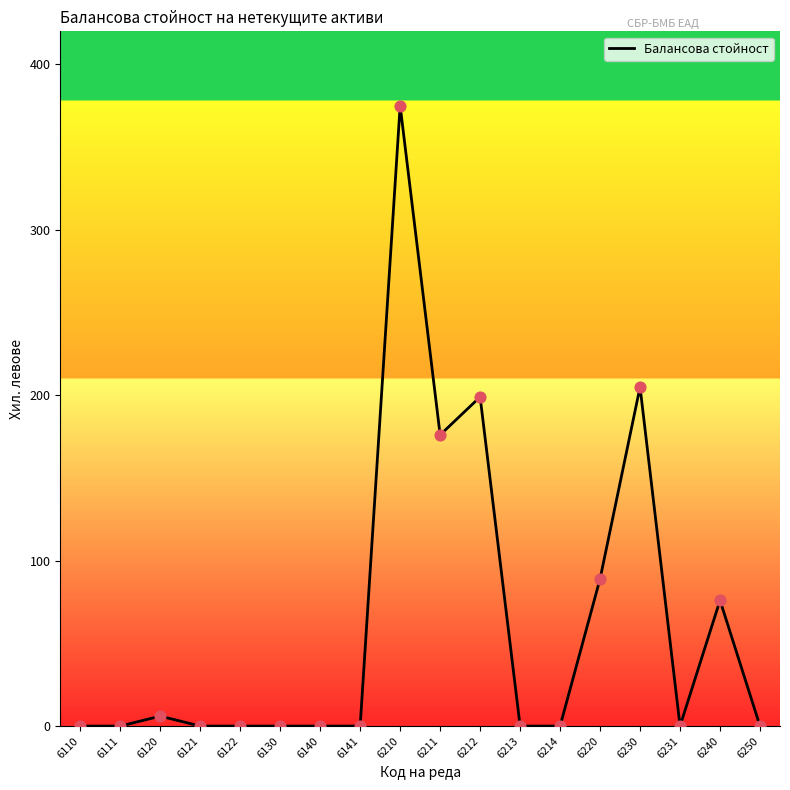

Between 6212 and 6220, which is larger?

6212